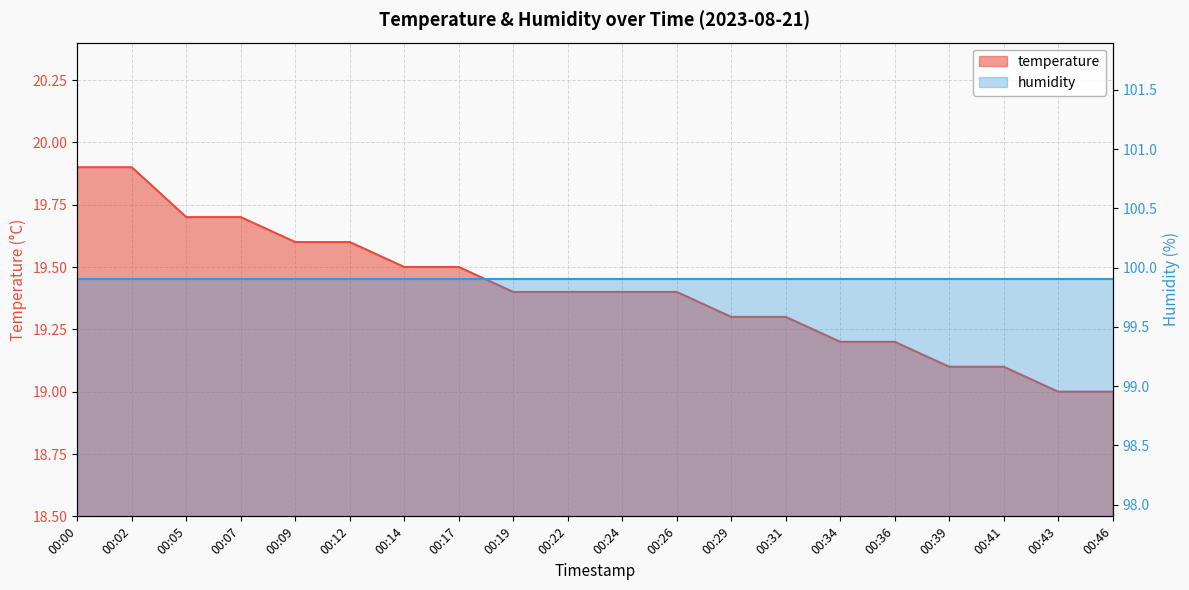

The chart shows a value of 6.0 at 00:34. True or false?

False